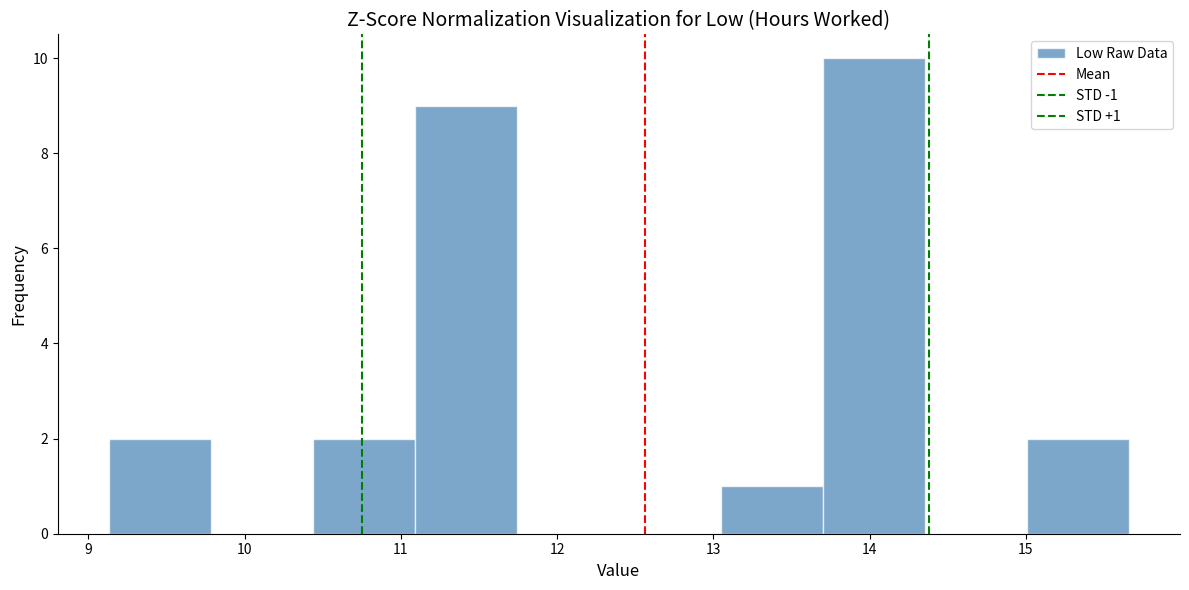

Over which range of the x-axis is the bar tallest?

13.7 to 14.4